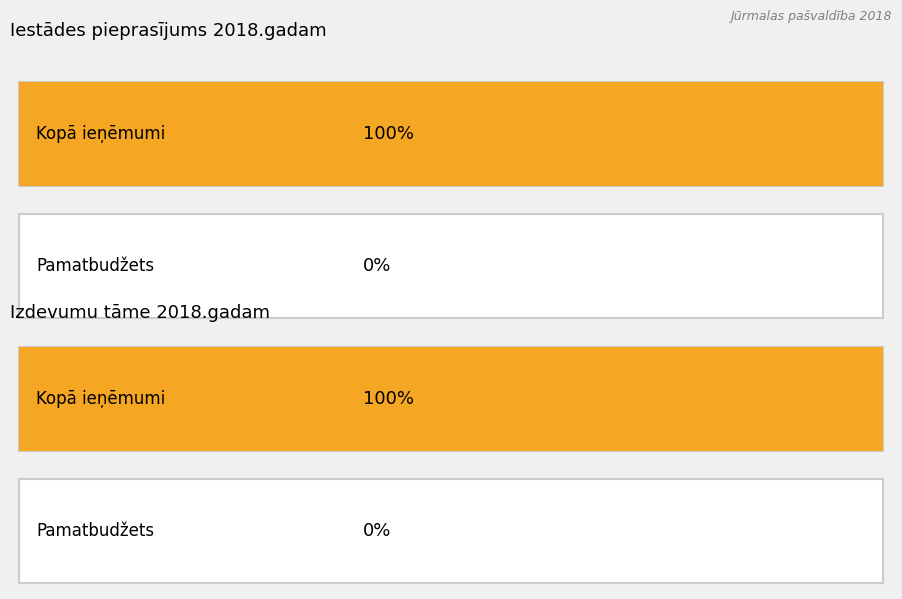

The value of Izdevumu tame 2018 at Pamatbudžets is 0. True or false?

True